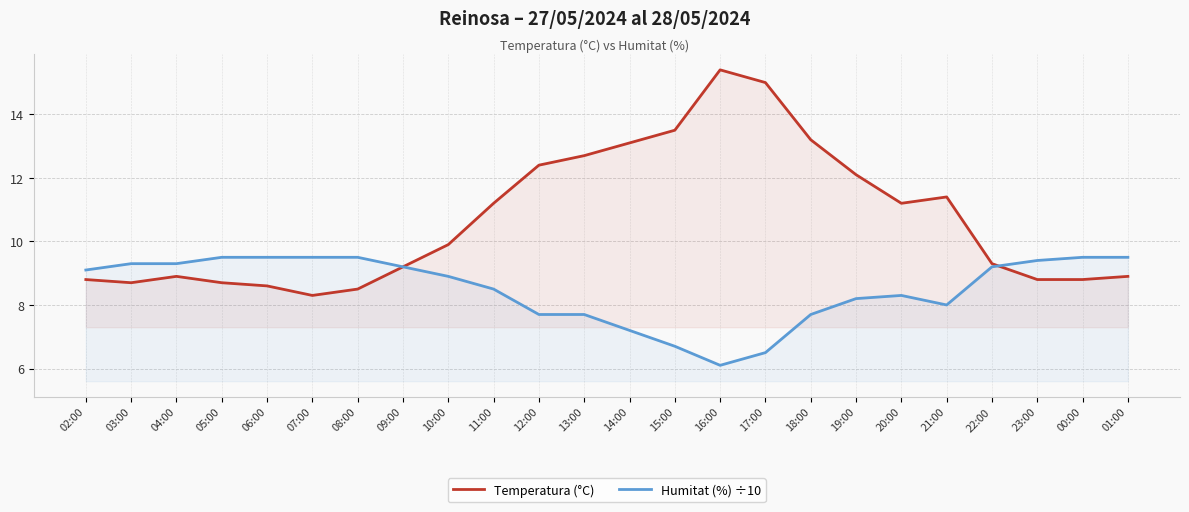

Which series has the widest spread of values?

Temperatura (°C)